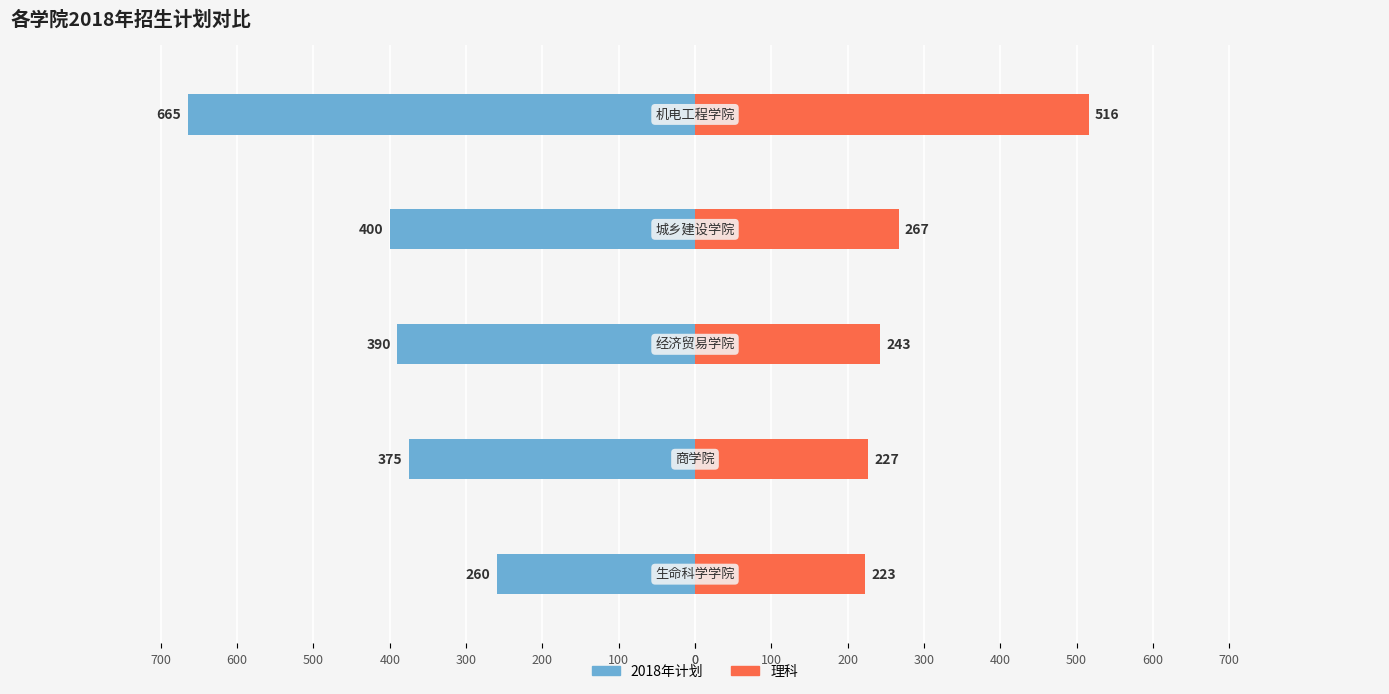

What is the value of the 2018年计划 bar at the 4th from the left?

400